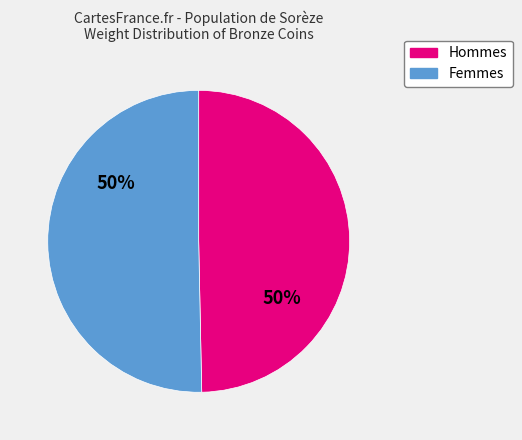

To the nearest percent, what is the average slice percentage?

50%